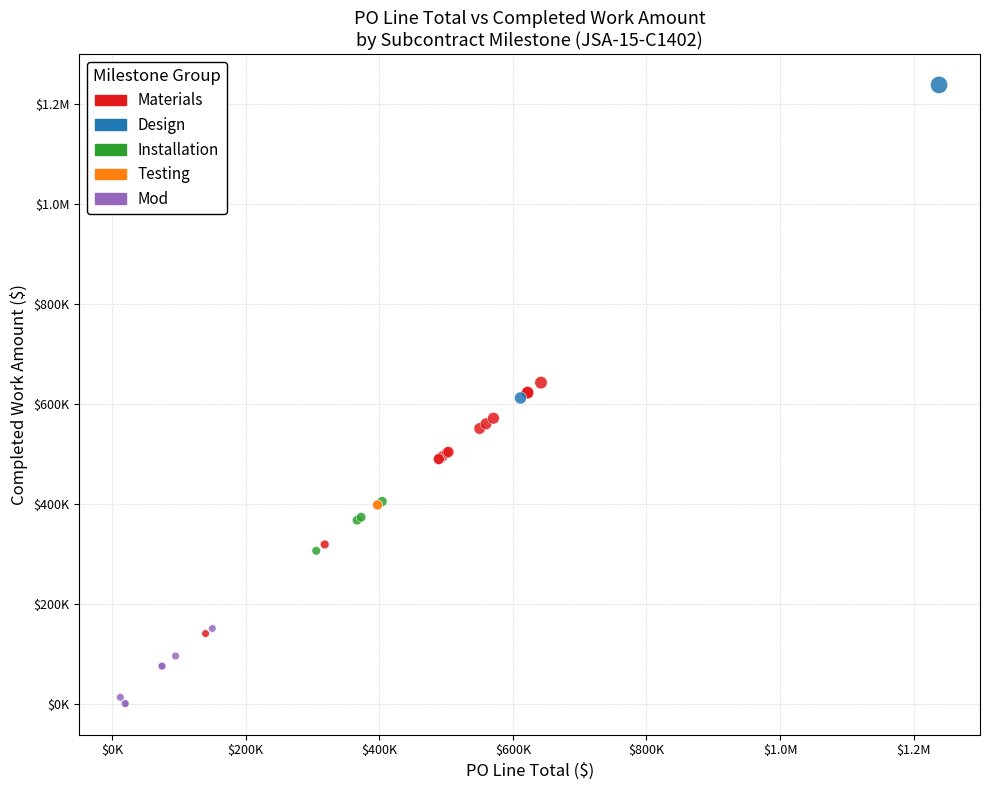

What are all the series names shown in the legend?

Materials, Design, Installation, Testing, Mod